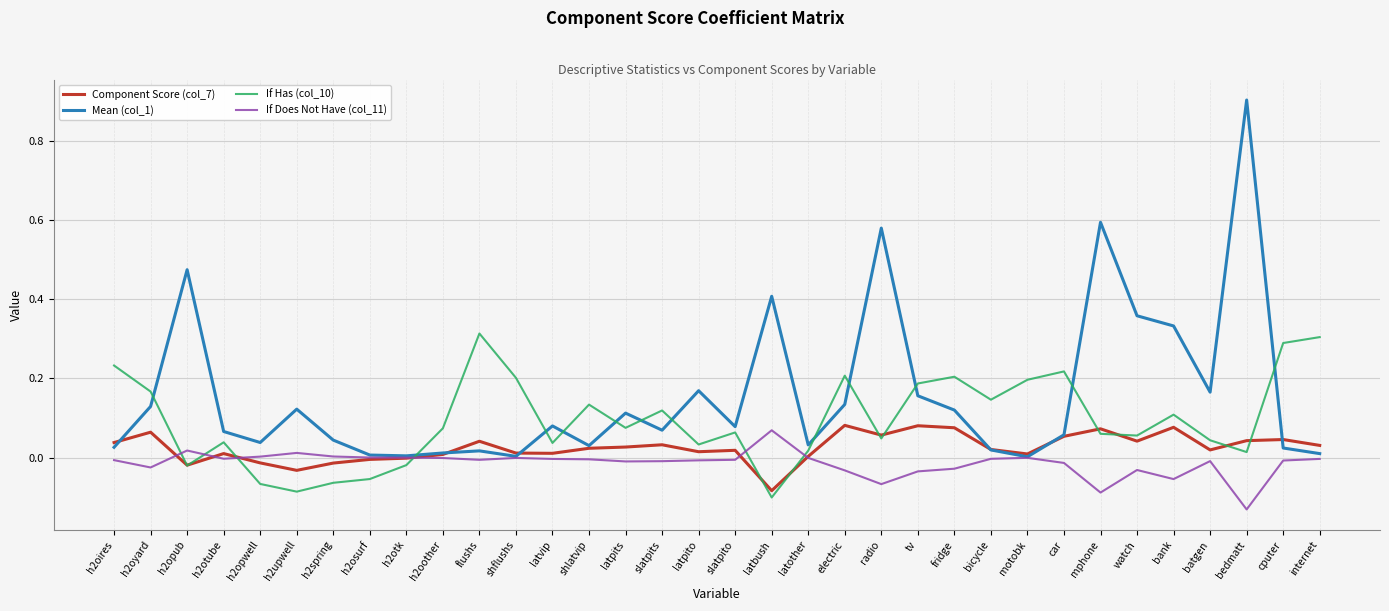

Rank the series by their average value, from highest to lowest.

Mean (col_1), If Has (col_10), Component Score (col_7), If Does Not Have (col_11)